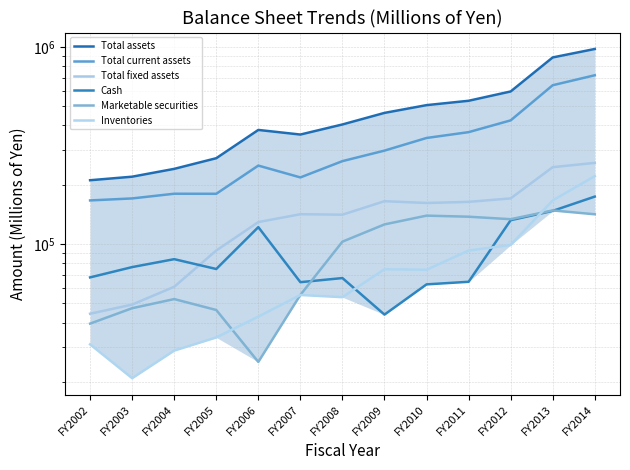

Is this an area chart (filled region under the line)?

No